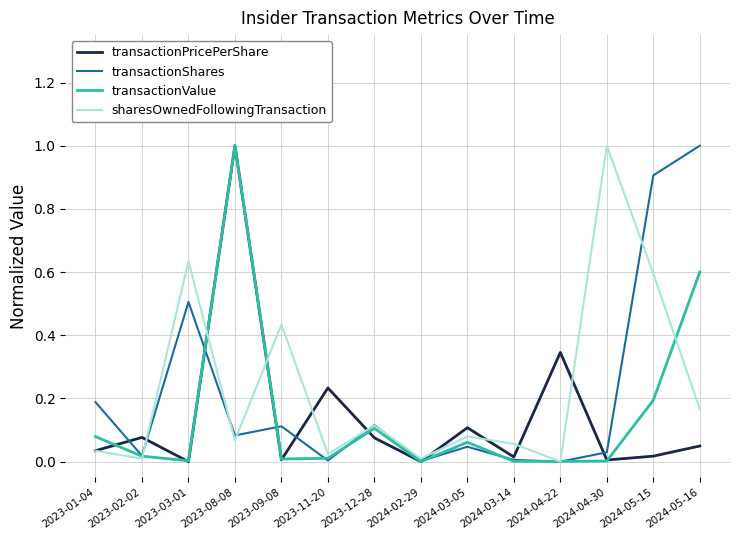

Where is the first local minimum for transactionShares?

2023-02-02